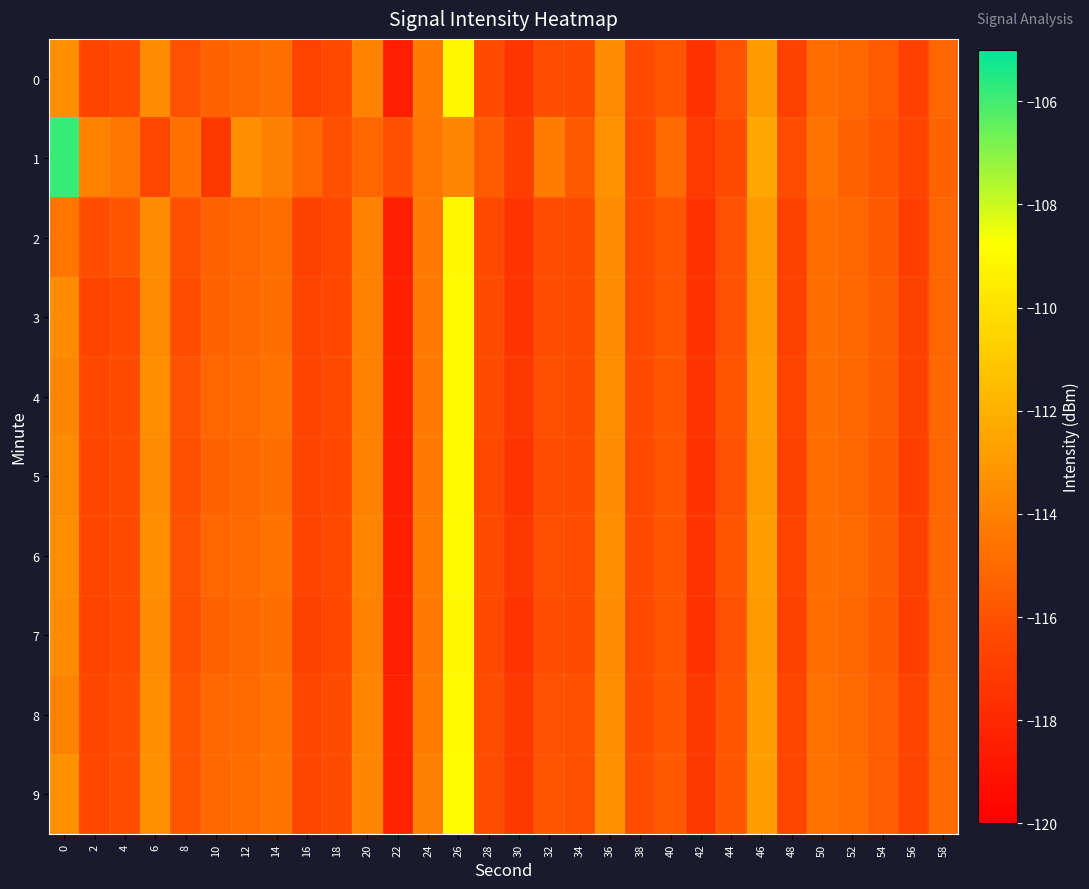

Which series changed the most between 2 and 18?

1